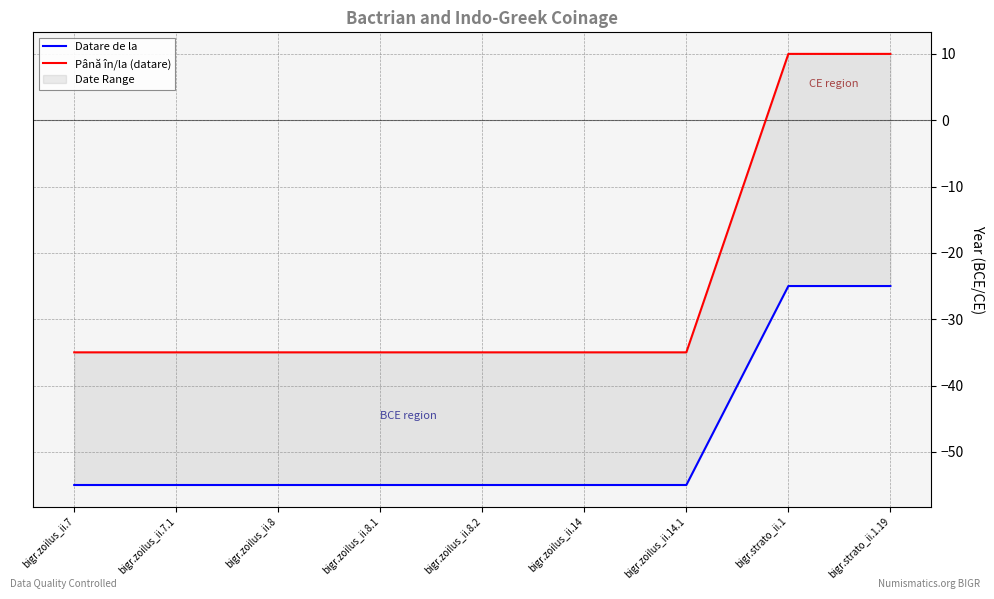

What is the label of the 8th point from the left?

bigr.strato_ii.1